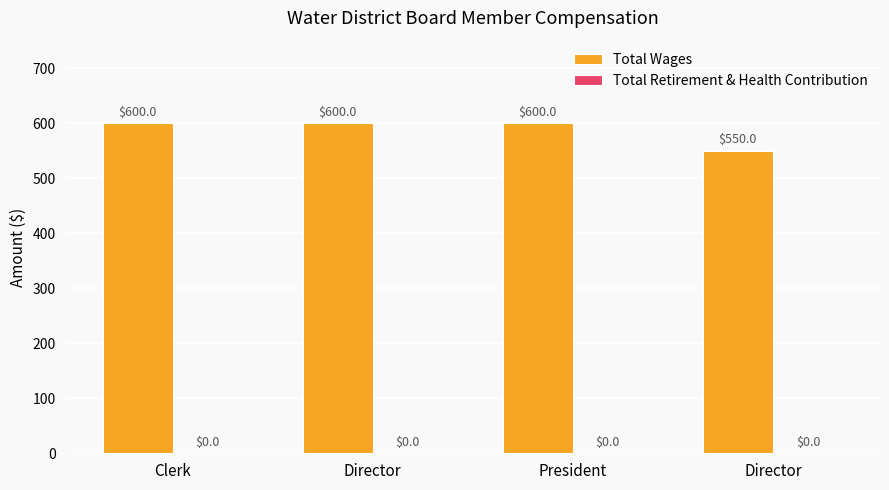

Count the number of data series in this chart.

1